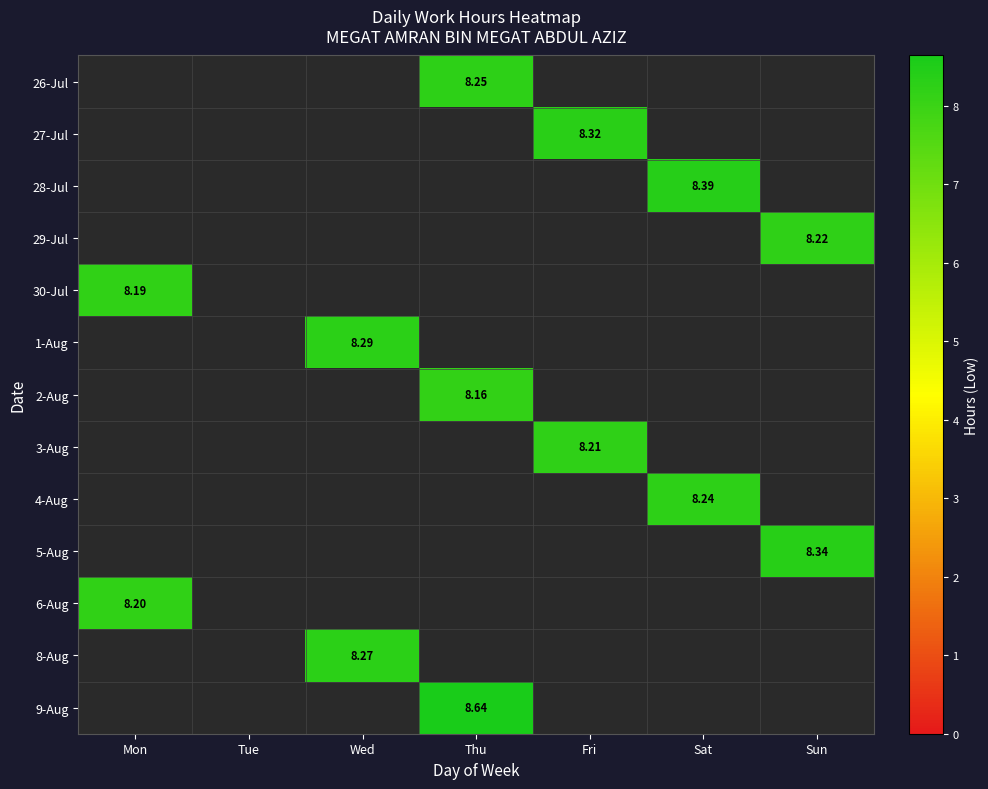

Between Wed and Fri, which is larger?

Fri